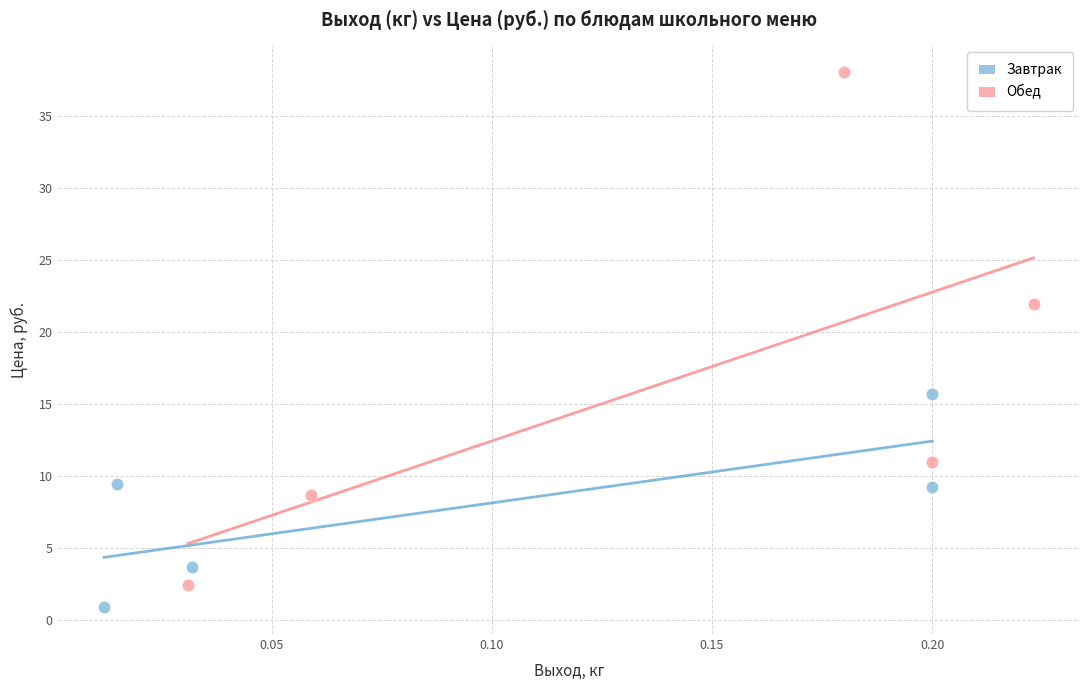

Which series has the widest spread of Y values?

Обед